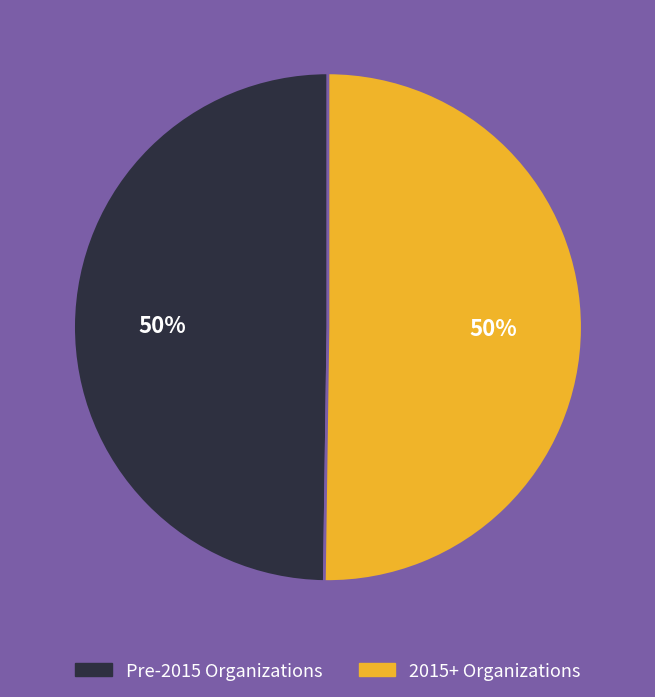

To the nearest percent, what percentage of the pie is Pre-2015 Organizations?

50%